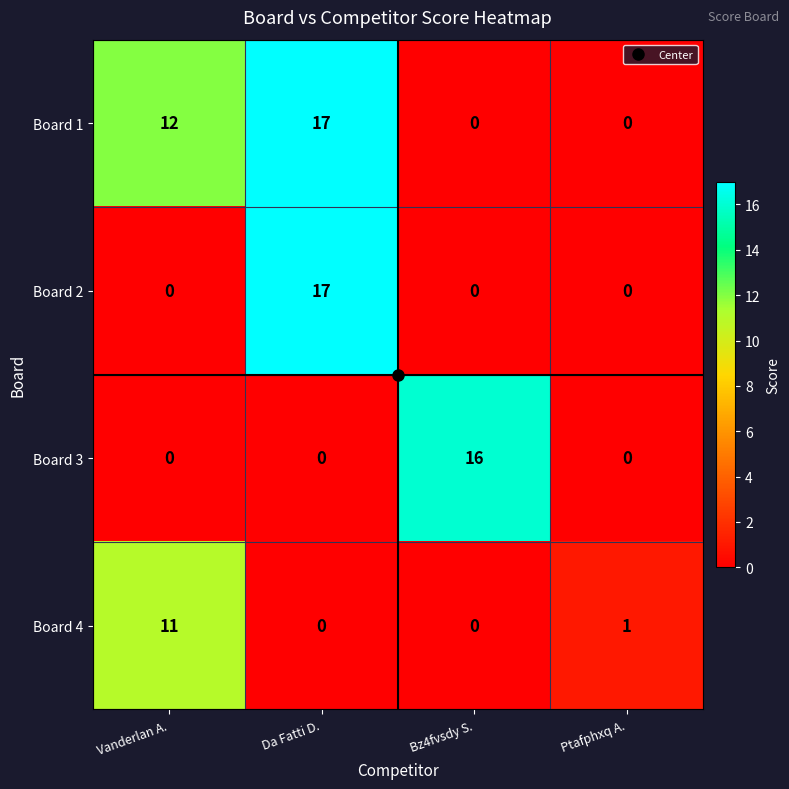

What is the maximum value for Board 1?

17